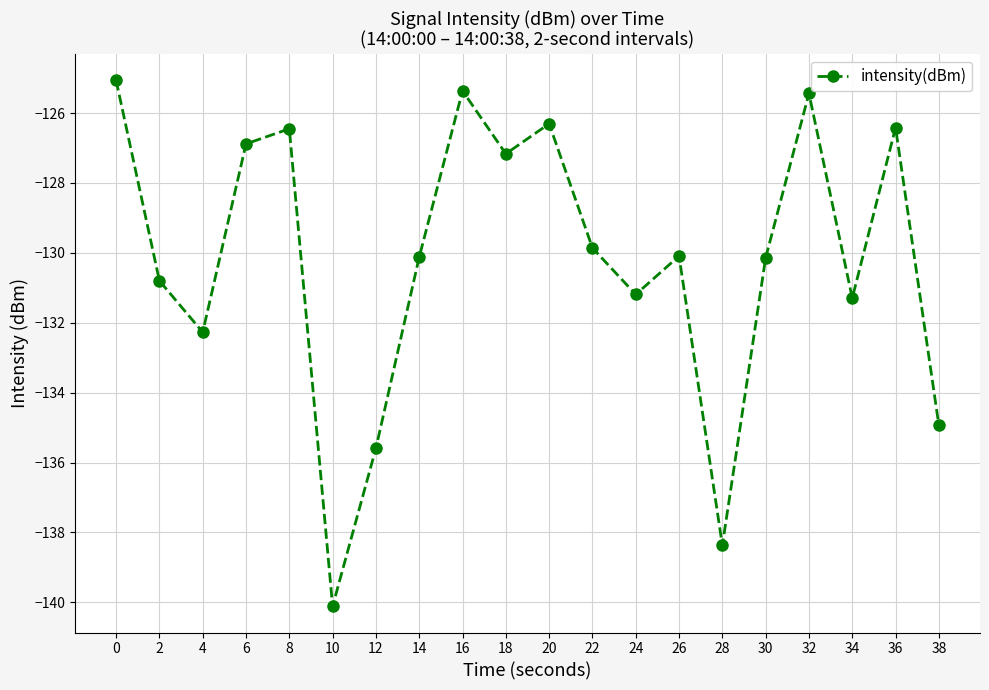

At which label is the value closest to -132?

4